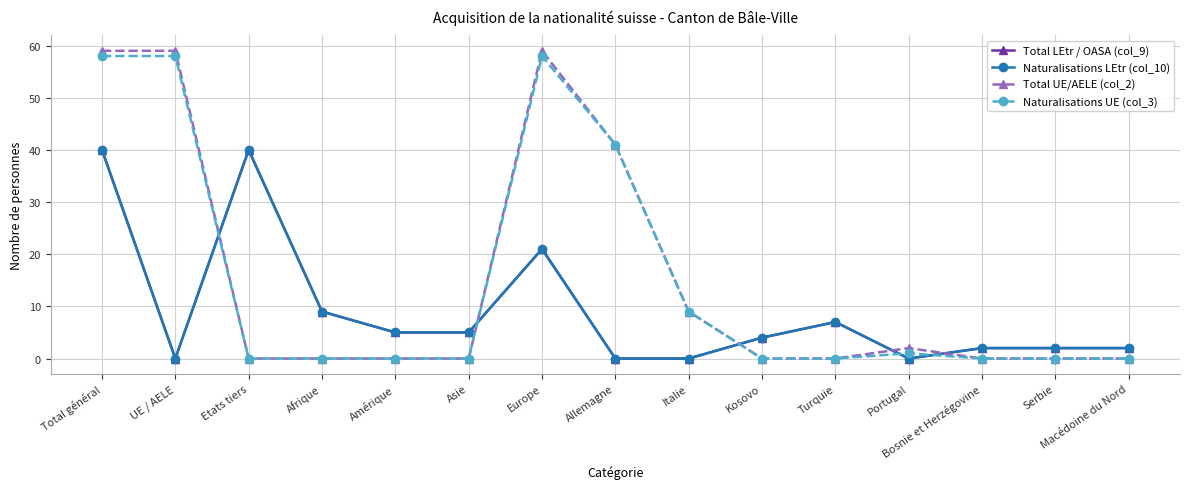

Is this an area chart (filled region under the line)?

No